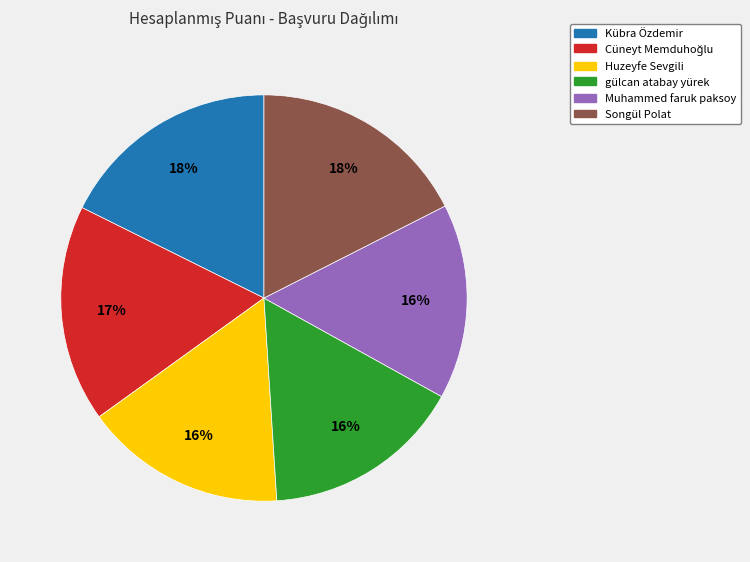

Does any single category account for the majority?

No